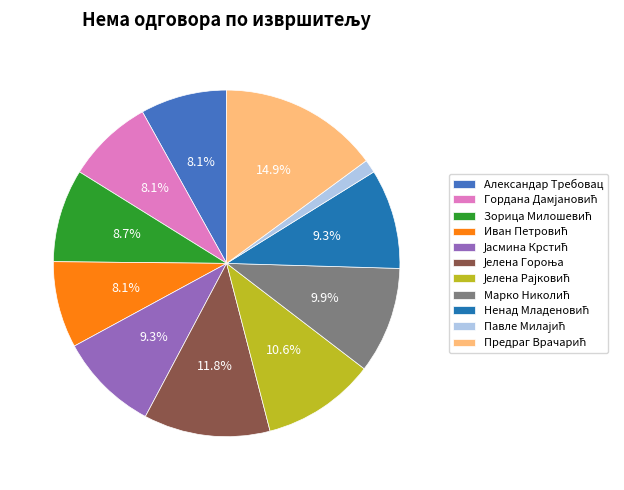

Is there any slice that represents more than half of the pie?

No